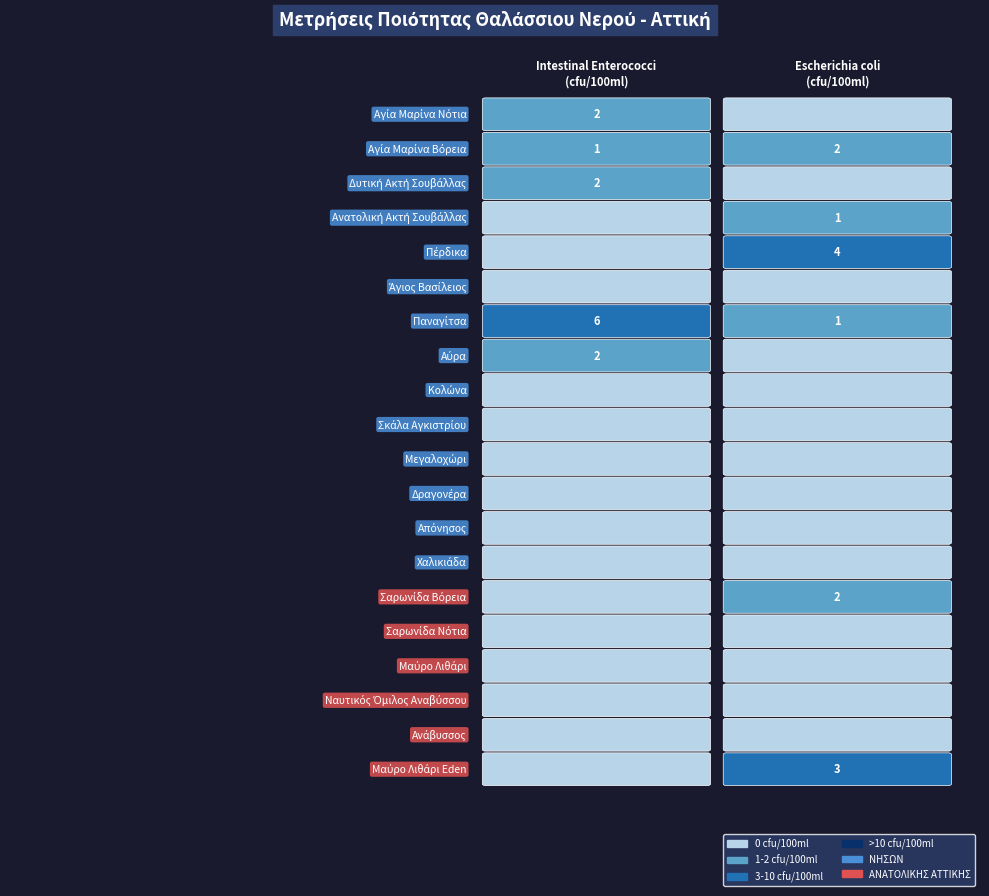

Which category has the lowest value in the Intestinal enterococci (cfu/100ml) series?

Ανατολική Ακτή Σουβάλλας